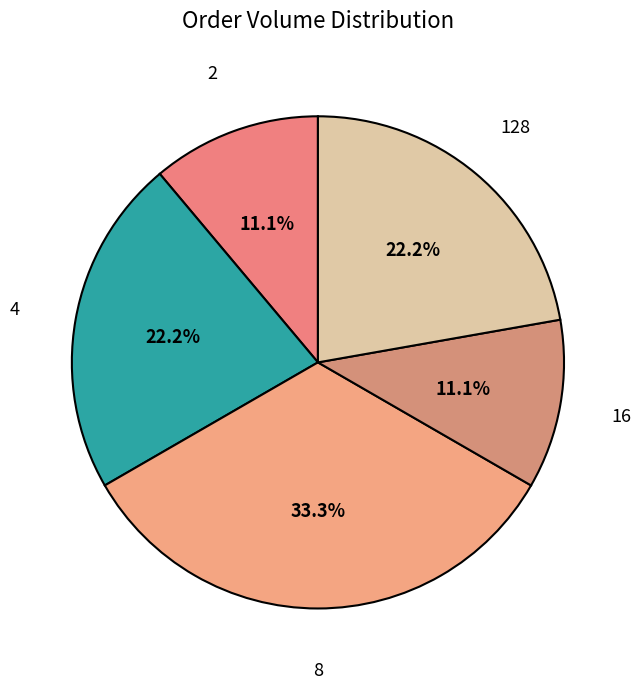

To the nearest percent, what is the average slice percentage?

20%